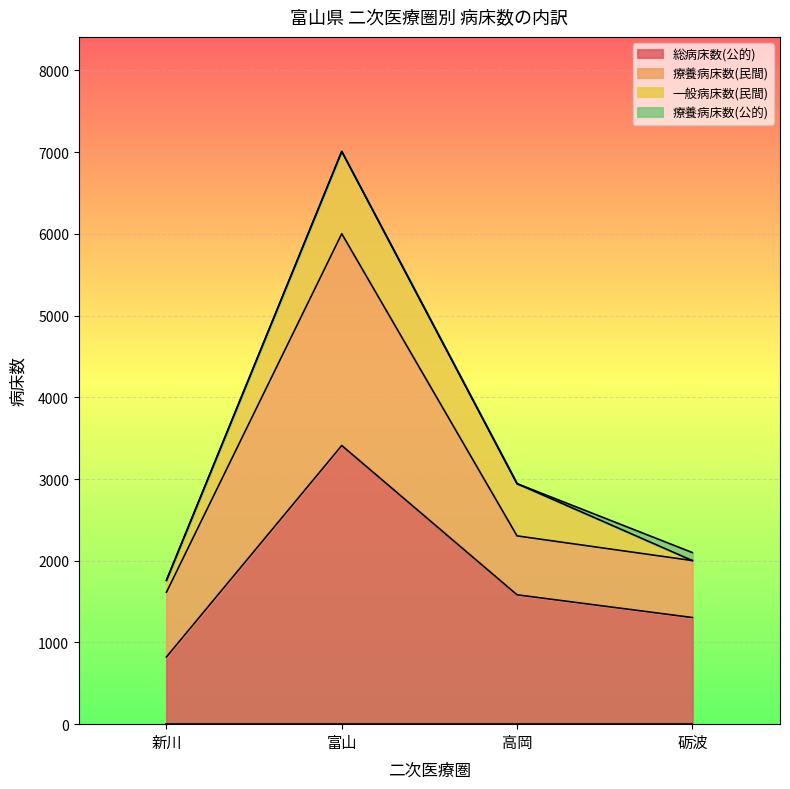

Which series changed the most between 新川 and 高岡?

総病床数(公的)